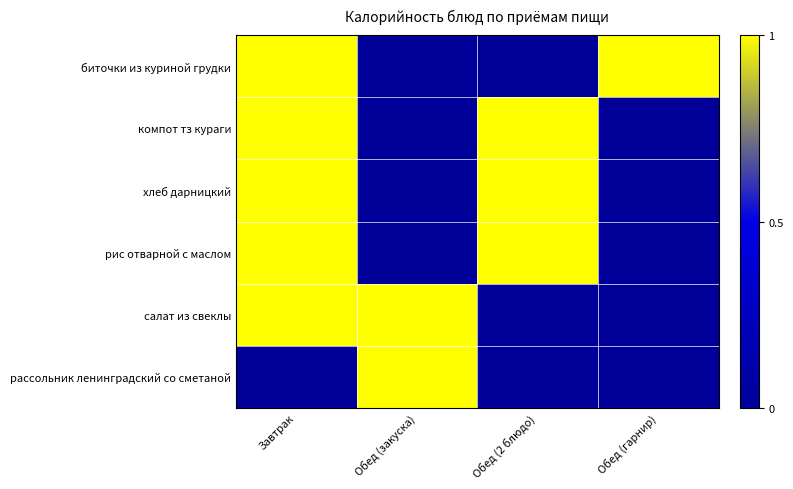

Between Завтрак and Обед (гарнир), which series saw the biggest shift?

компот тз кураги